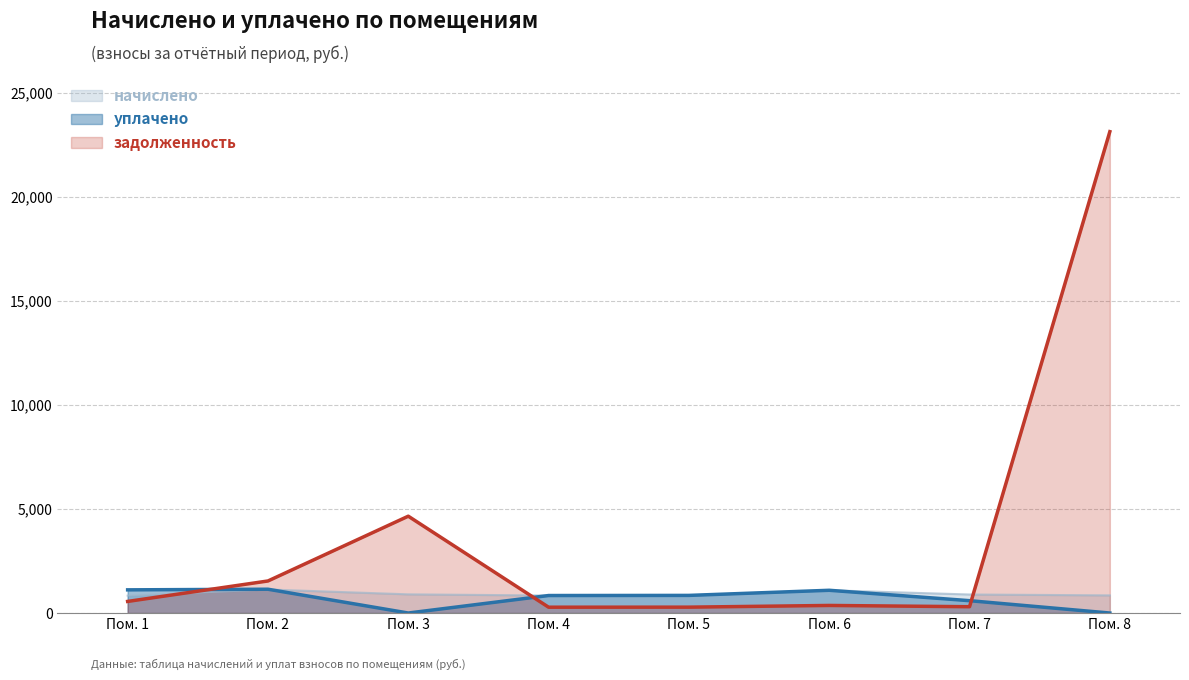

At which category is the sum across all series the highest?

Пом. 8